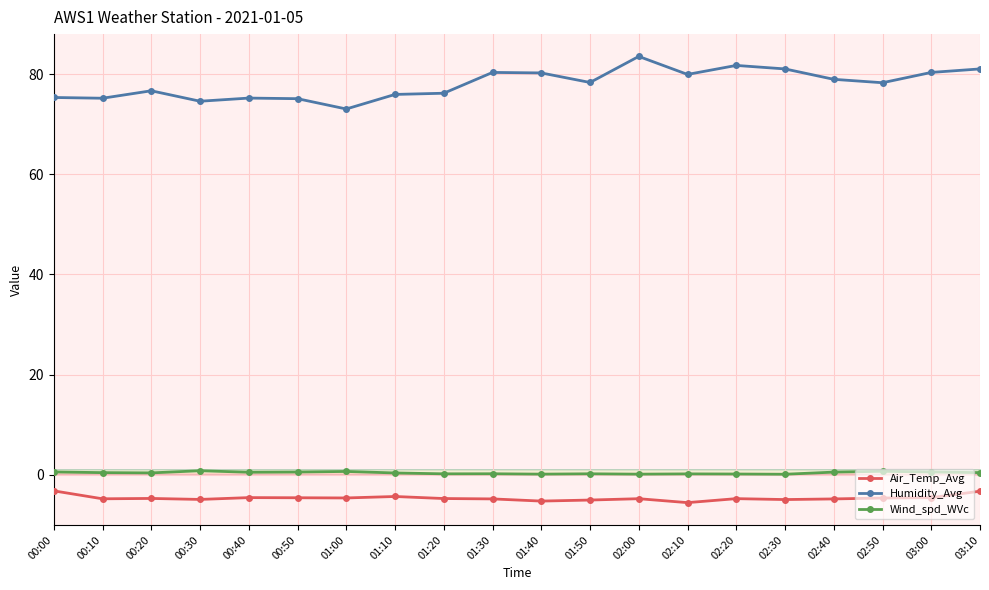

What is the total value across all series at 02:30?

76.2